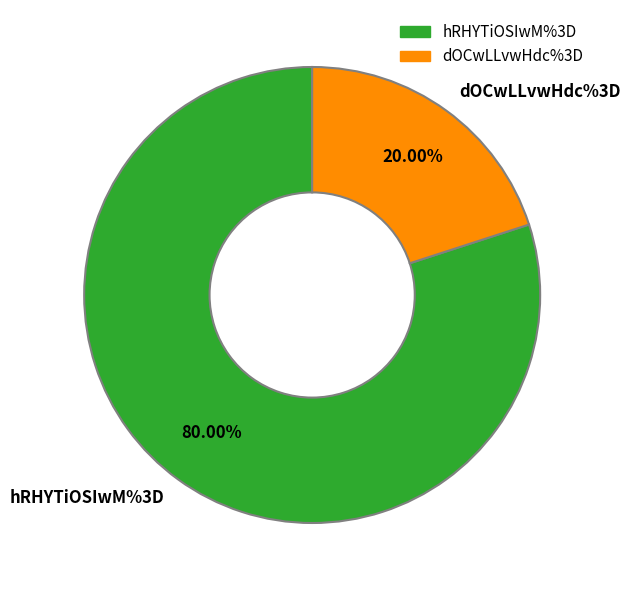

To the nearest percent, what percentage of the pie is dOCwLLvwHdc%3D?

20%